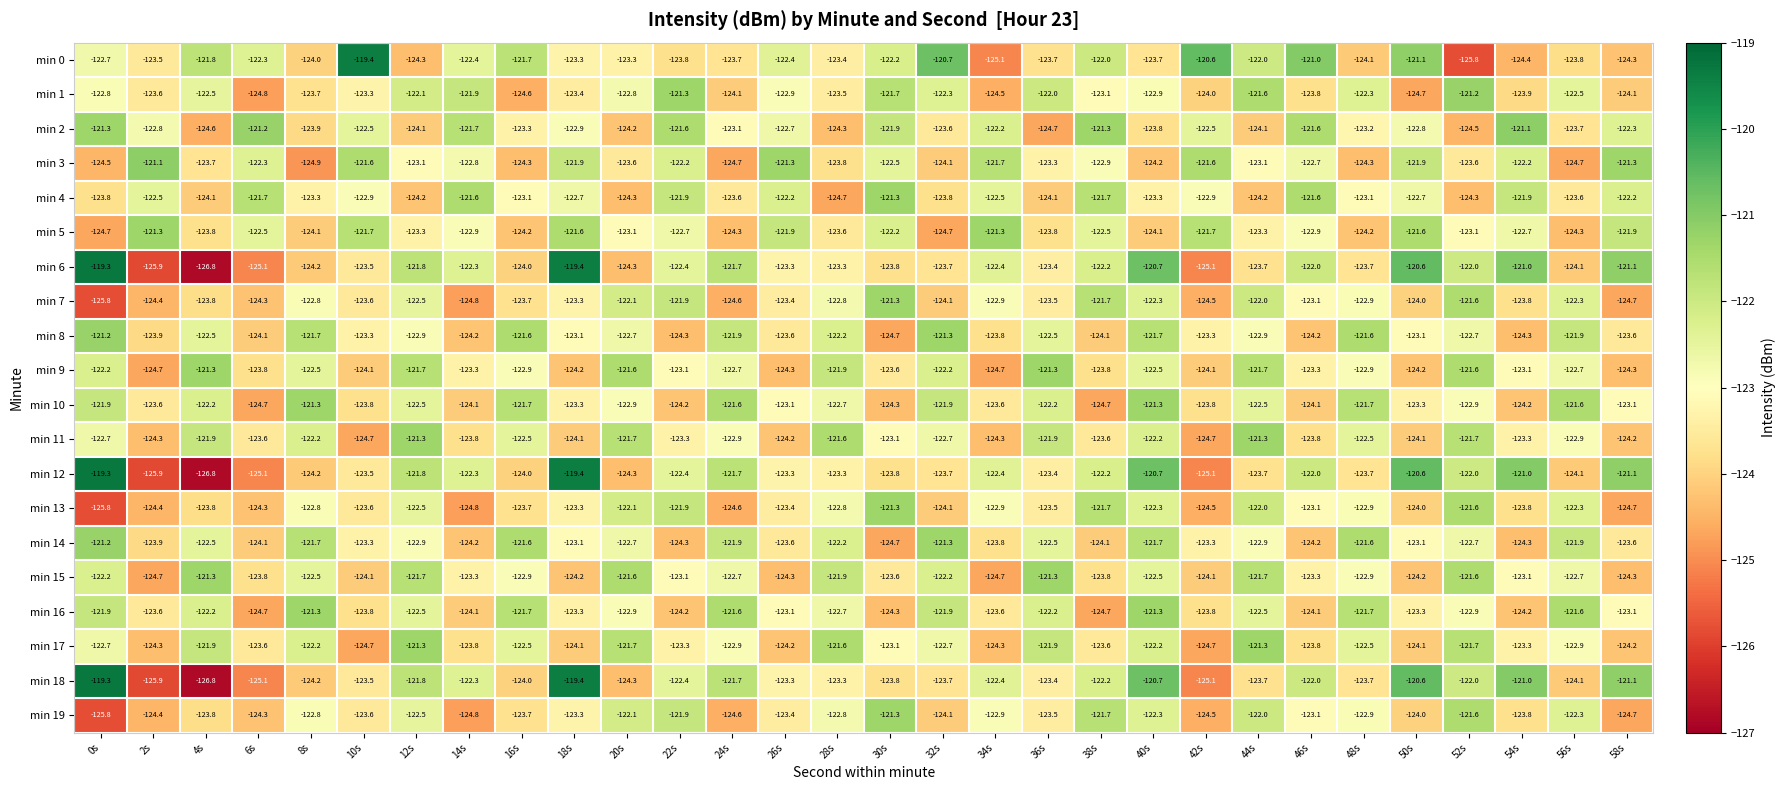

What is the spread (max minus min) of values at 32s?

4.0